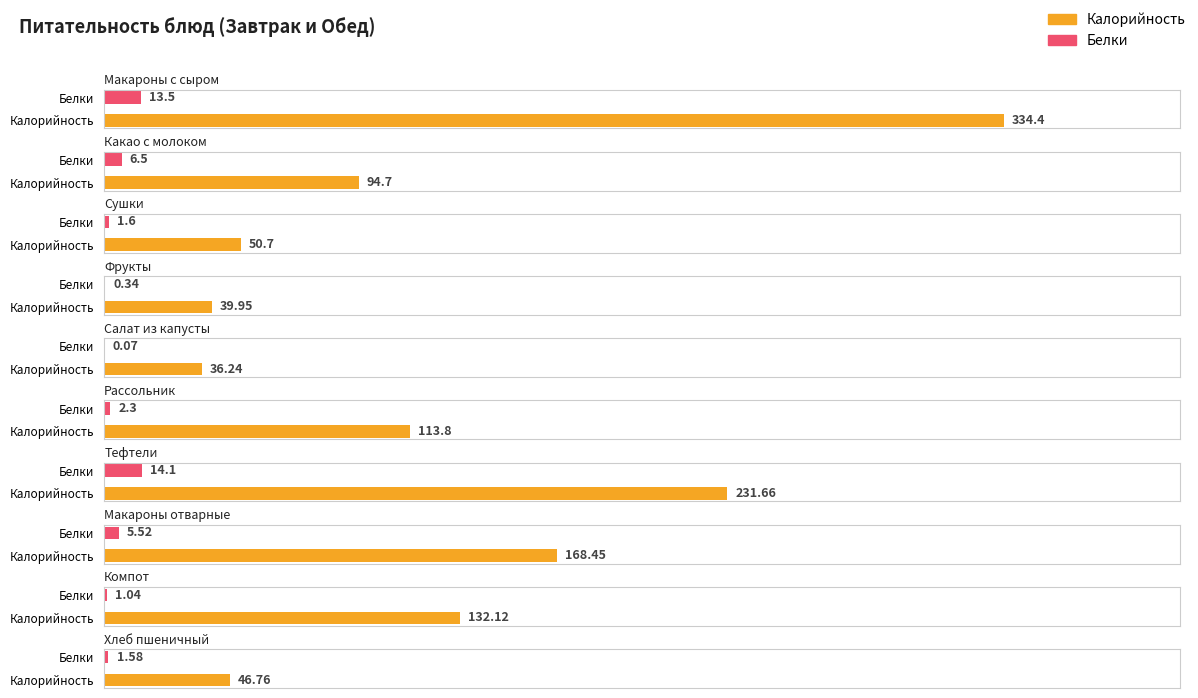

Which series has the widest spread of values?

Калорийность